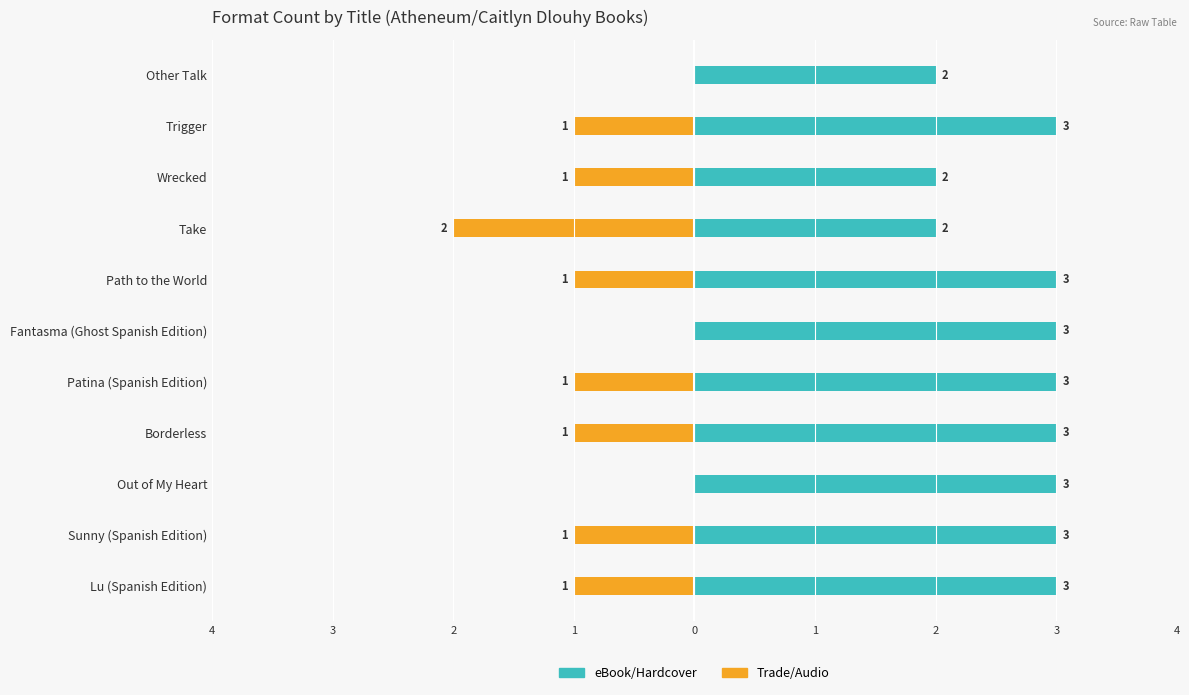

What is the difference between the second highest and second lowest values in the Trade/Audio (Nonfamily) series?

1